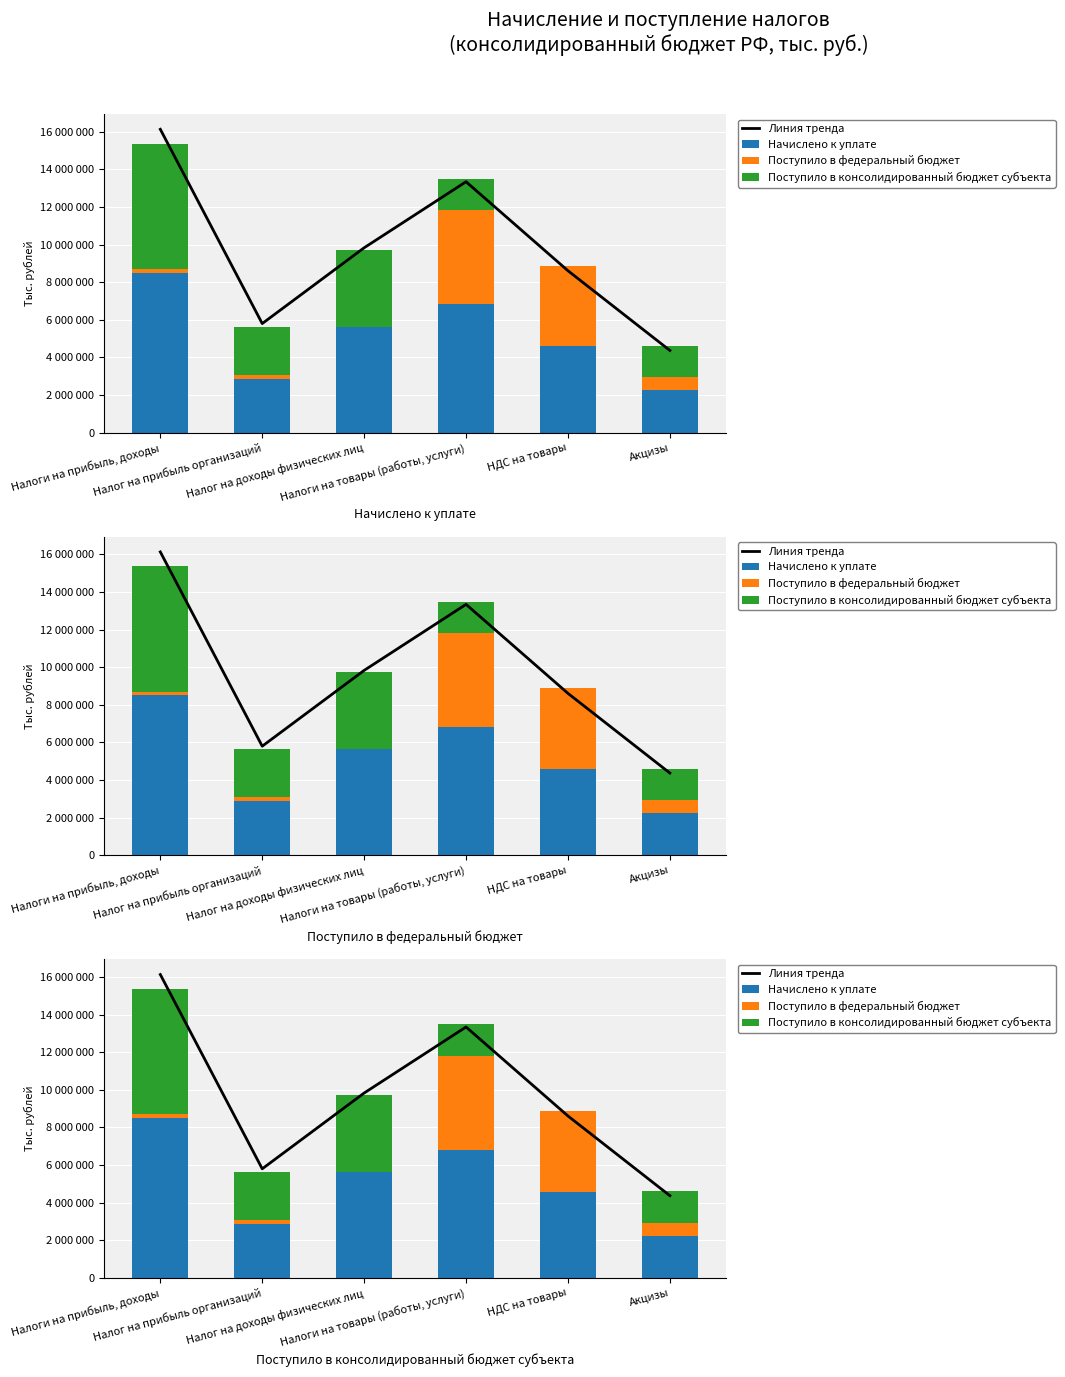

Which series has the largest range (max minus min)?

Линия тренда